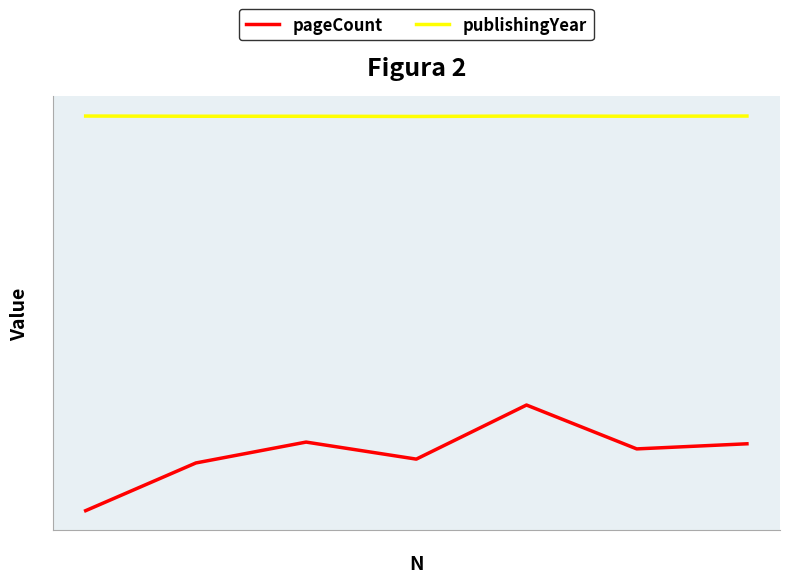

What are all the series names shown in the legend?

pageCount, publishingYear